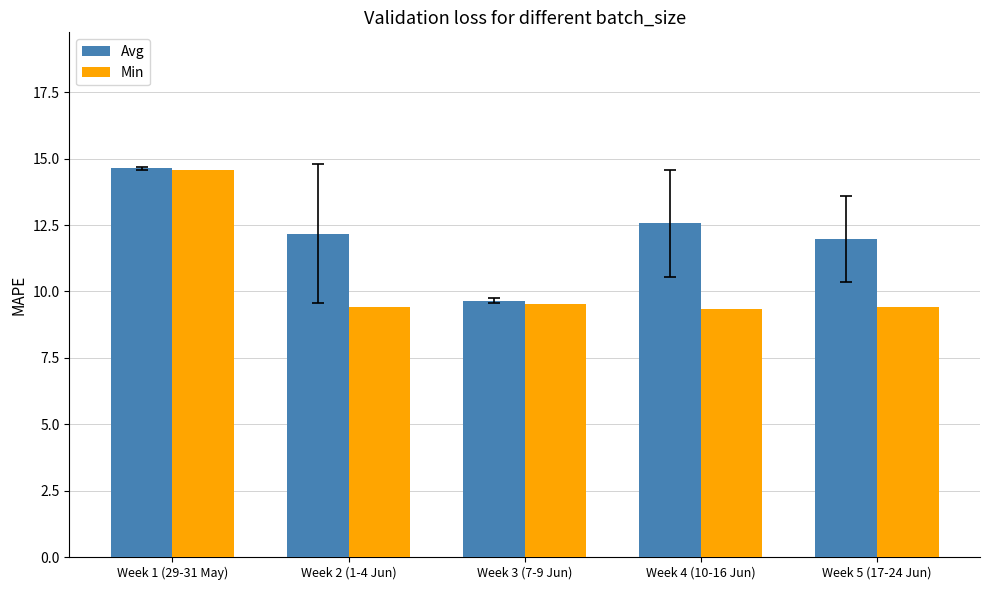

True or false: Min has a value of 9.4 at Week 2 (1-4 Jun).

True